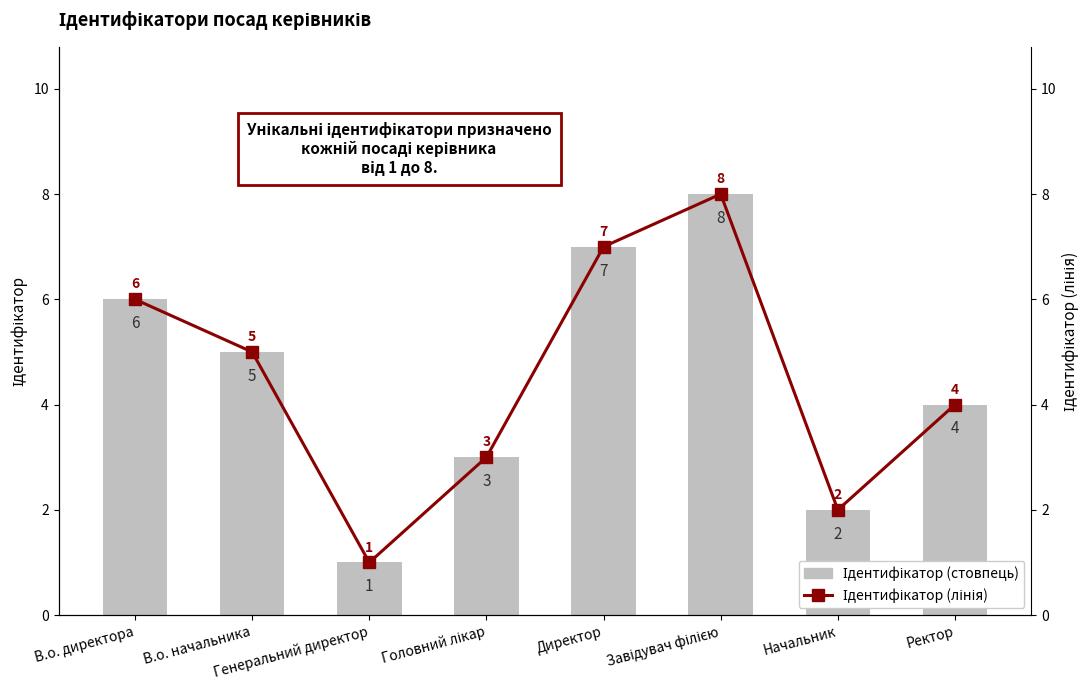

At which category does the chart reach its minimum across all series?

Генеральний директор